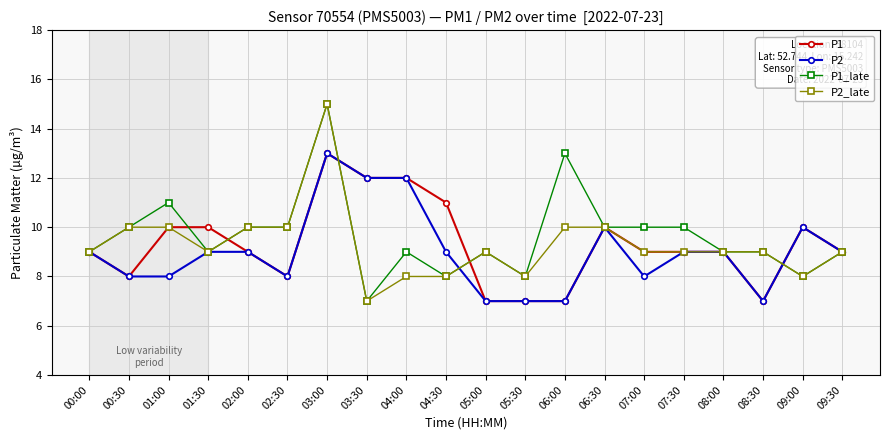

The P2 series shows 7 at 05:30. True or false?

True